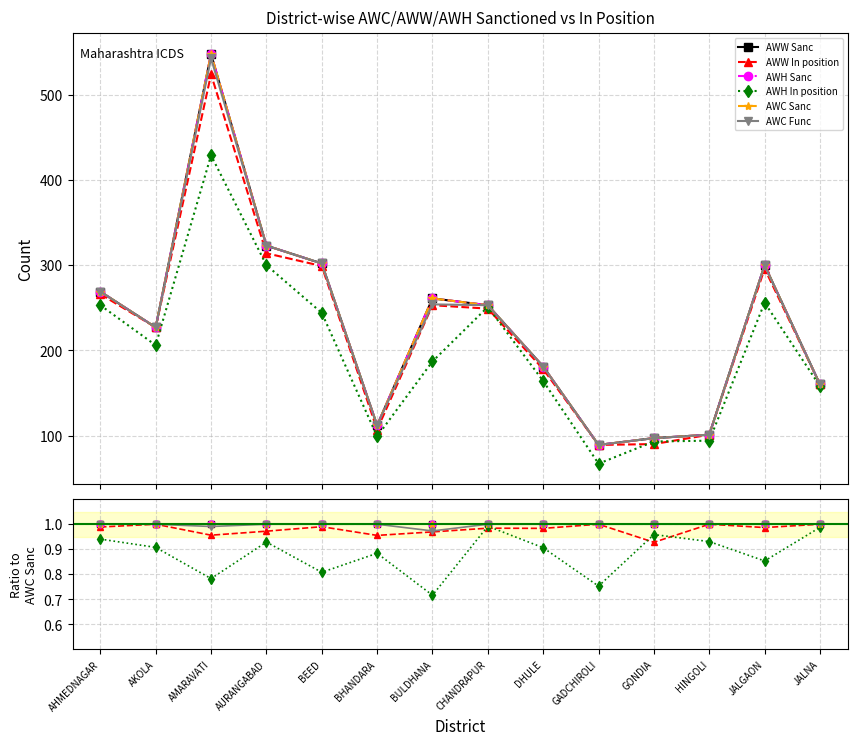

Is it true that AWH Sanc equals 0.3 at GADCHIROLI?

False